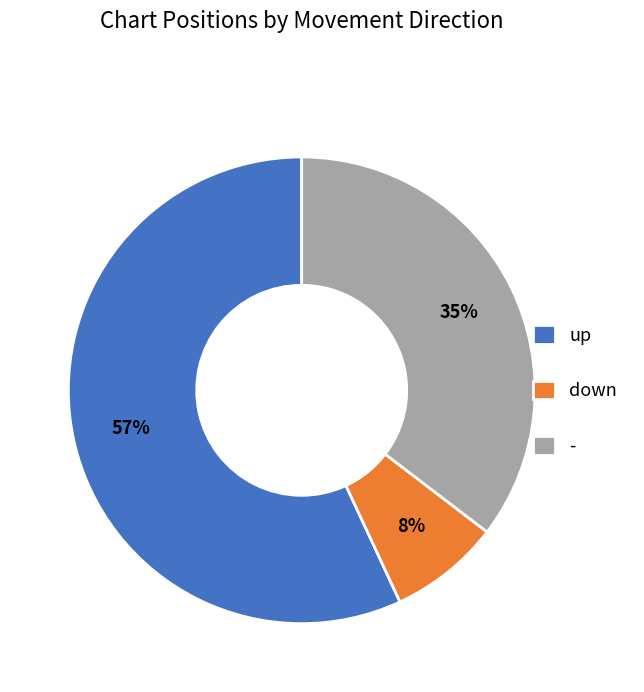

To the nearest percent, what is the difference between the largest and smallest slice percentages?

49%